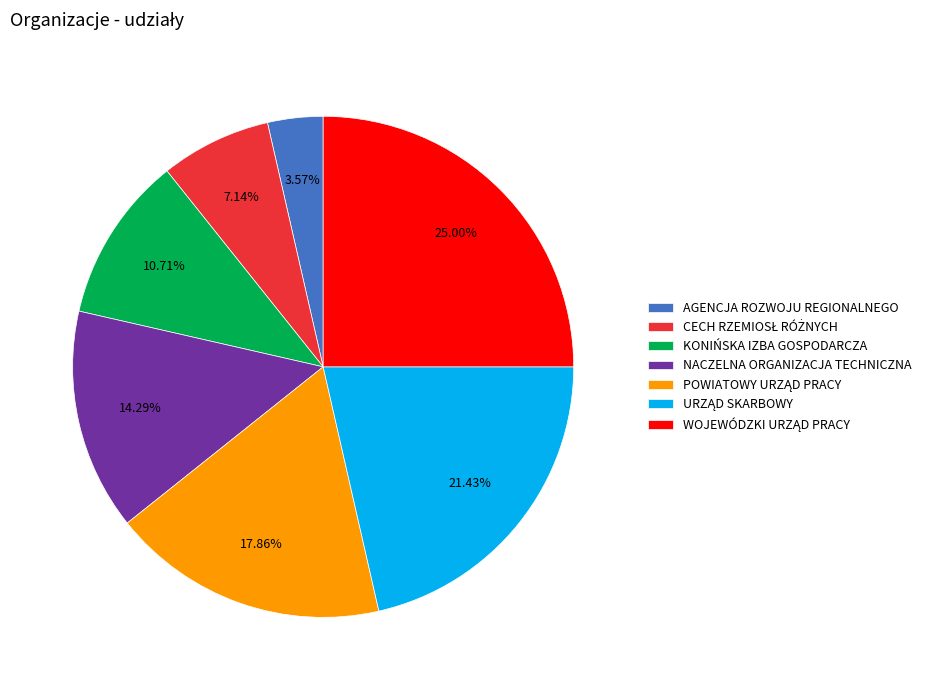

Is there a majority slice in this chart?

No